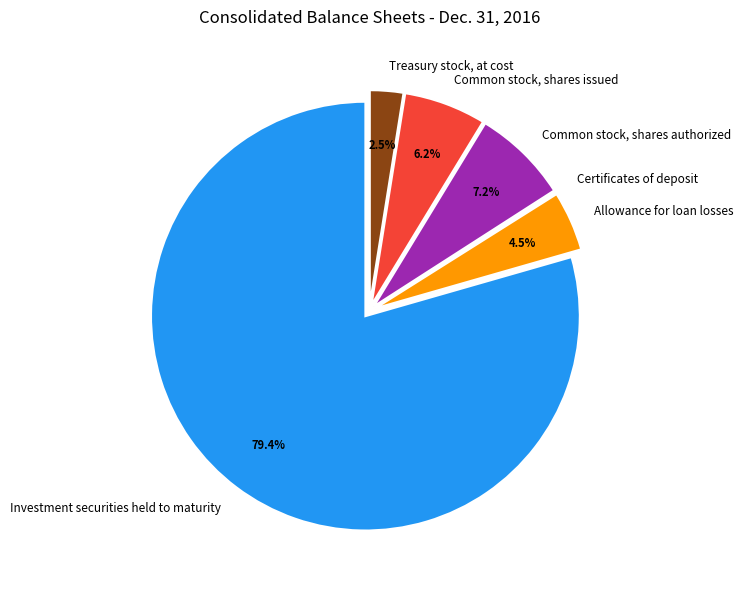

What percentage is NOT represented by Common stock, shares issued?

93.8%